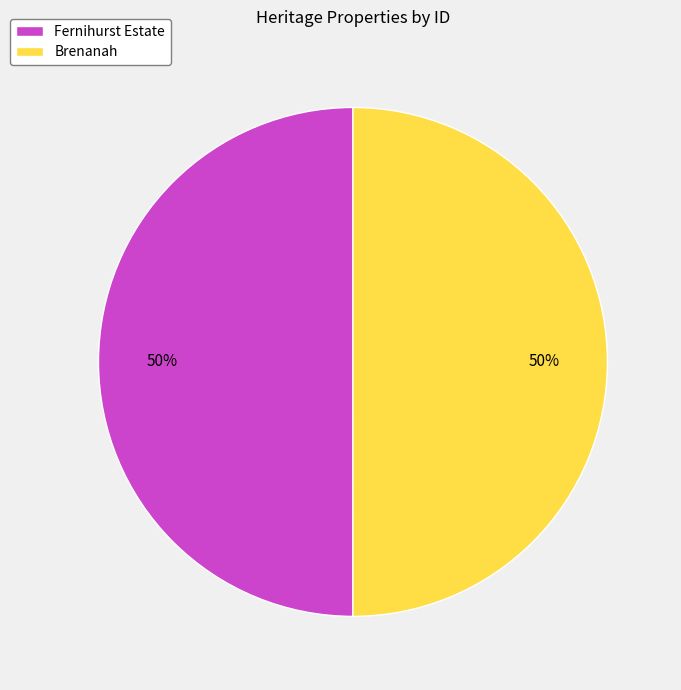

What is the ratio of the value at Brenanah to the value at Fernihurst Estate?

1.0